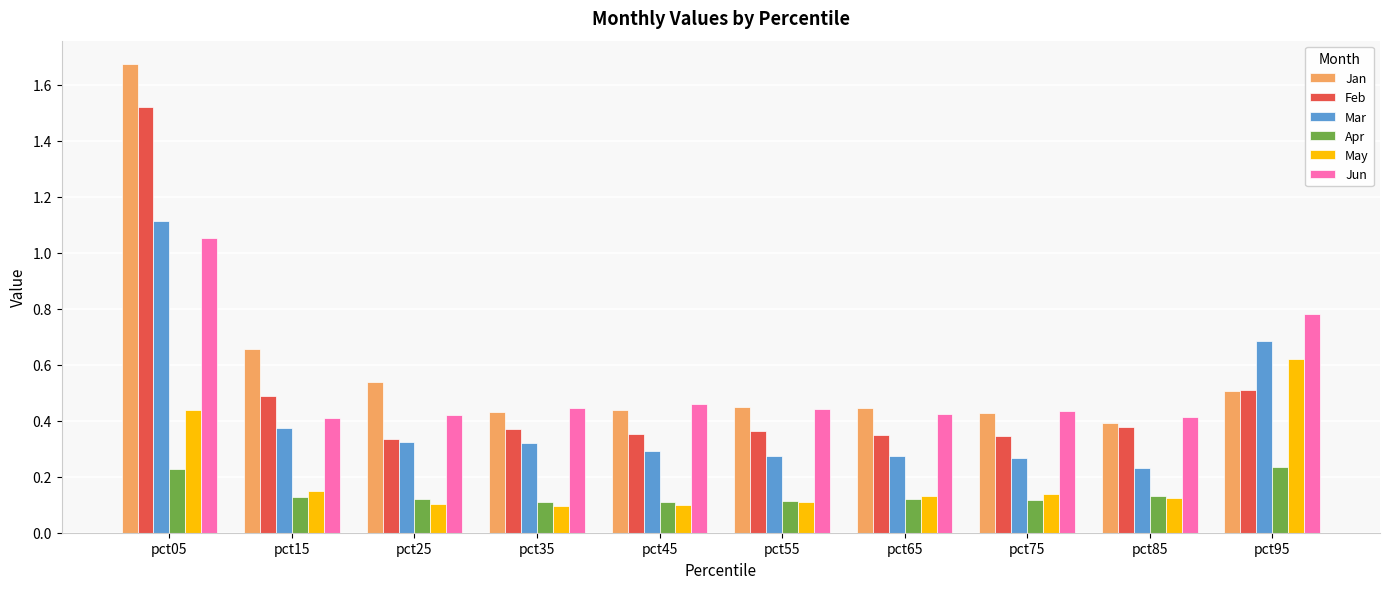

What is the total value across all series at pct15?

2.2